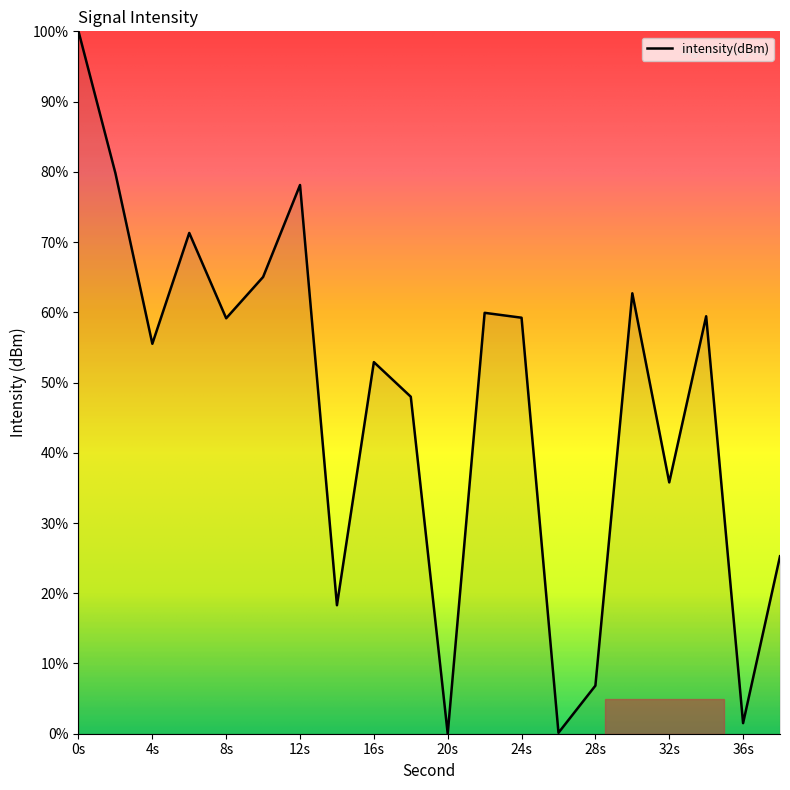

What is the maximum value shown in the chart?

100.0